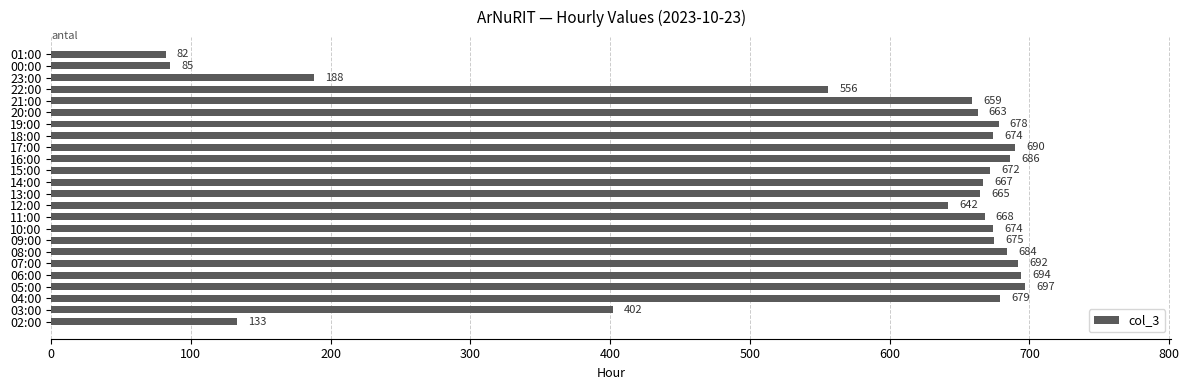

At which label is the value closest to 389?

03:00